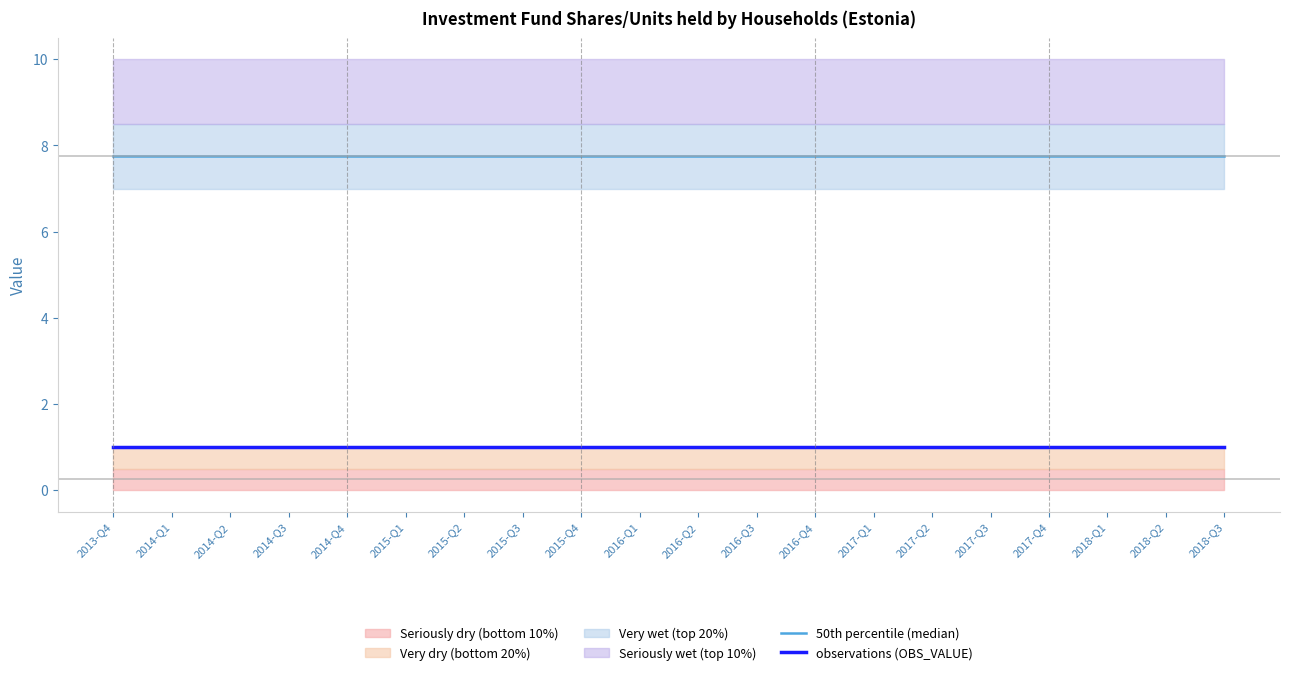

Is it true that observations (OBS_VALUE) equals 0.6 at 2018-Q1?

False